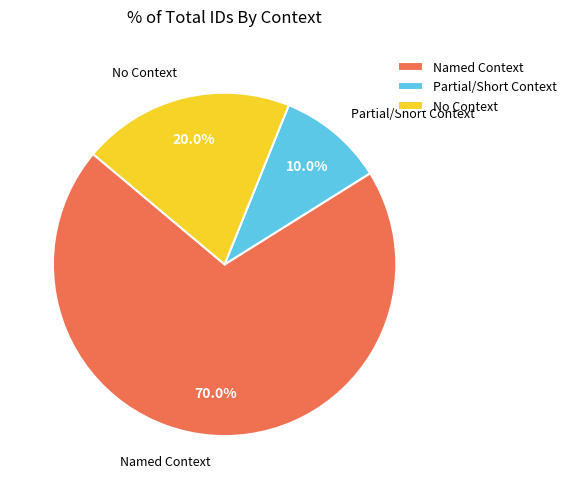

Between Partial/Short Context and No Context, which is larger?

No Context